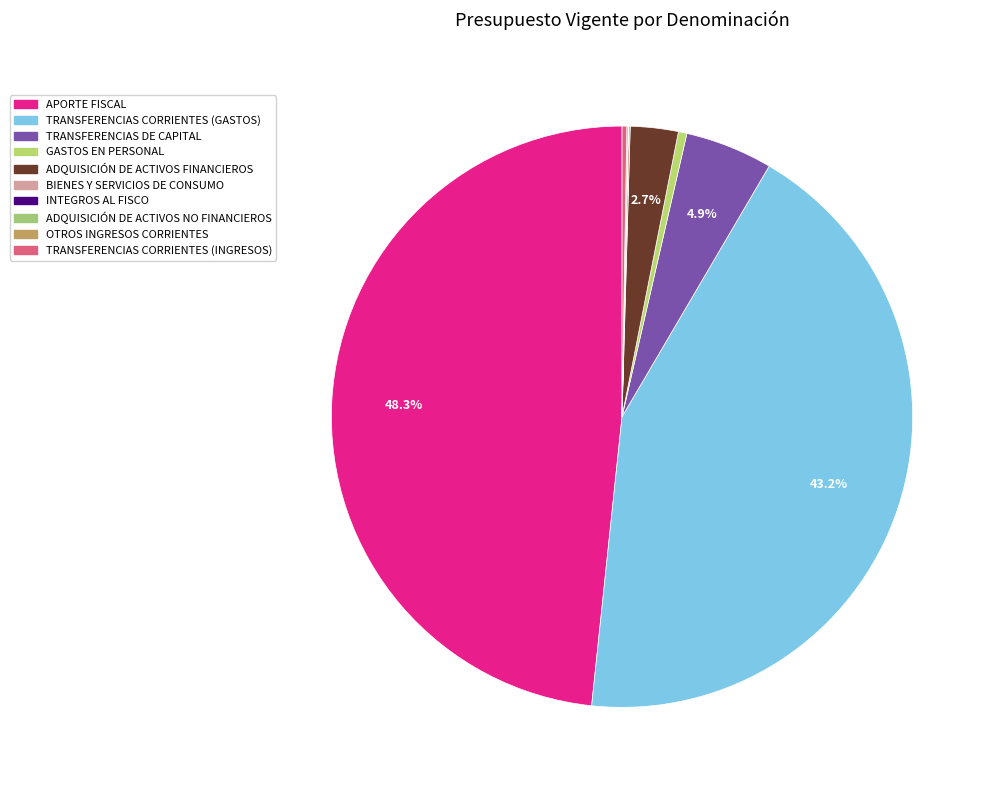

Which has a higher value, GASTOS EN PERSONAL or TRANSFERENCIAS CORRIENTES (GASTOS)?

TRANSFERENCIAS CORRIENTES (GASTOS)